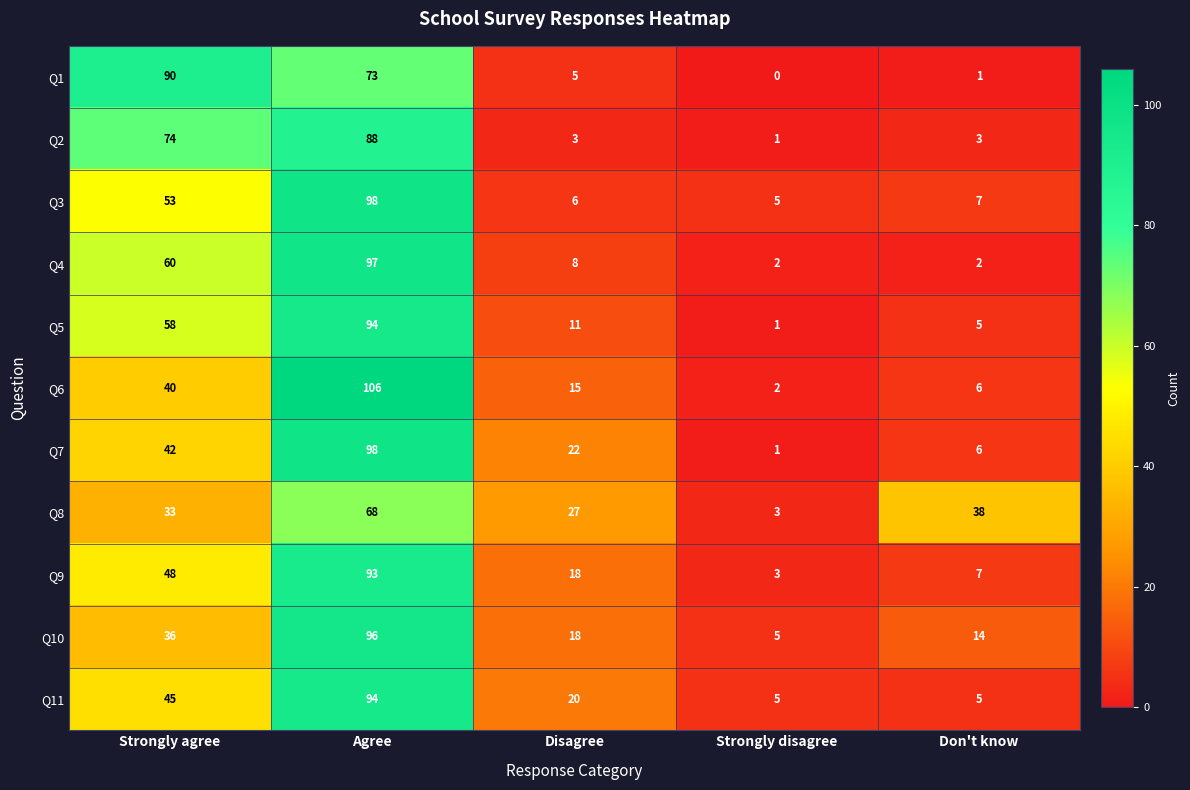

What is the difference between the Q10 values at Disagree and Strongly agree?

18